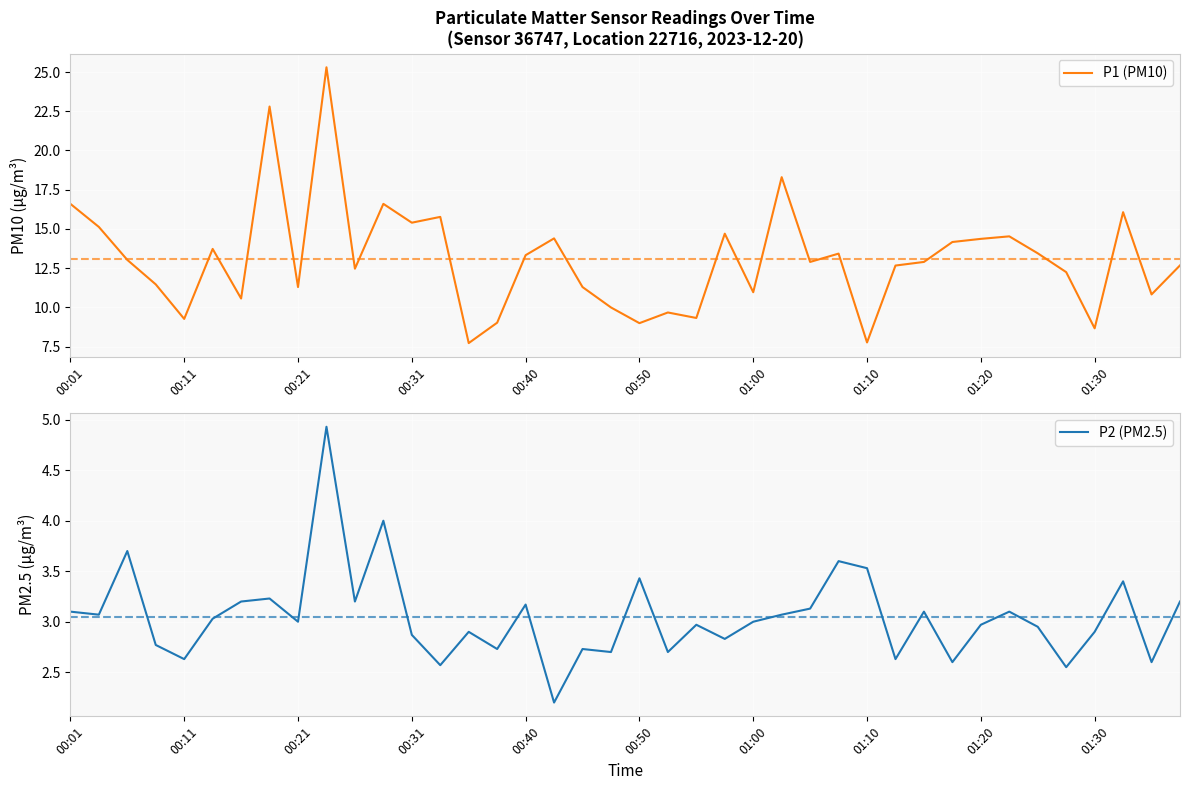

How many data points does each series have?

40